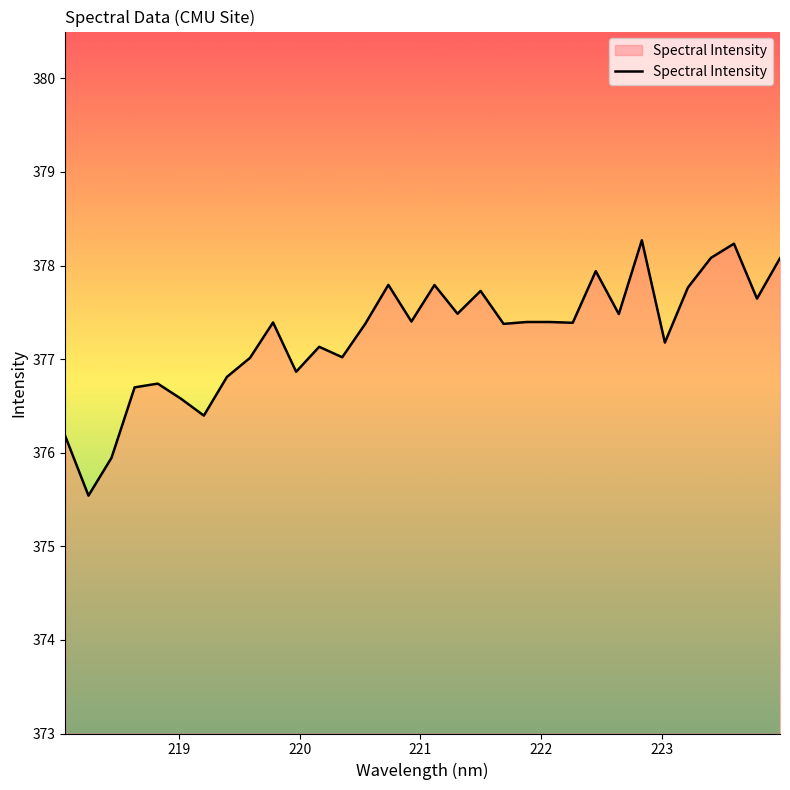

What is the minimum value shown in the chart?

375.5